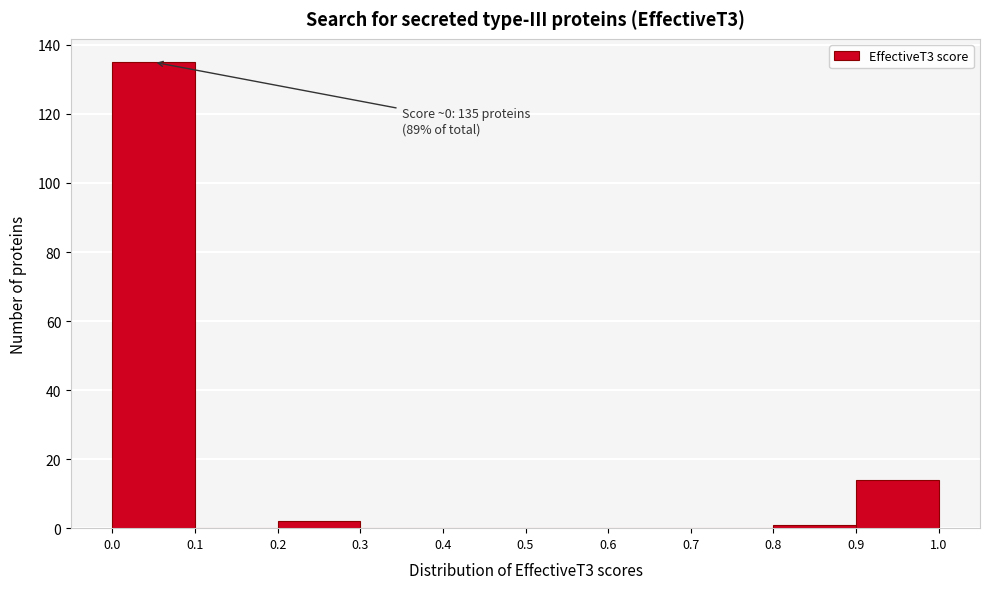

Over which range of the x-axis is the bar tallest?

0.0 to 0.1